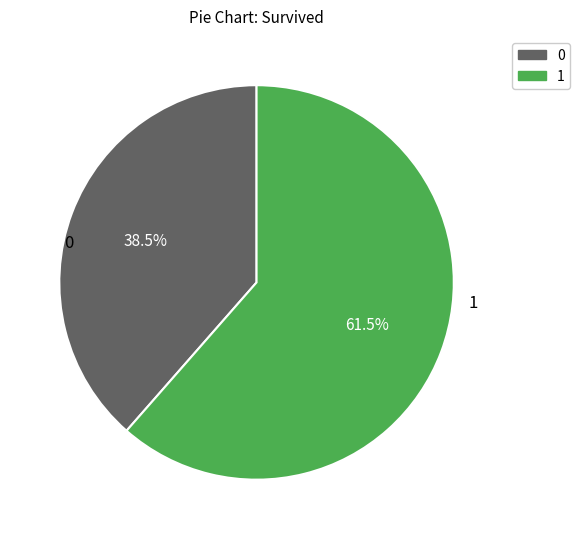

Approximately how many times larger is the value at 0 compared to 1?

0.6